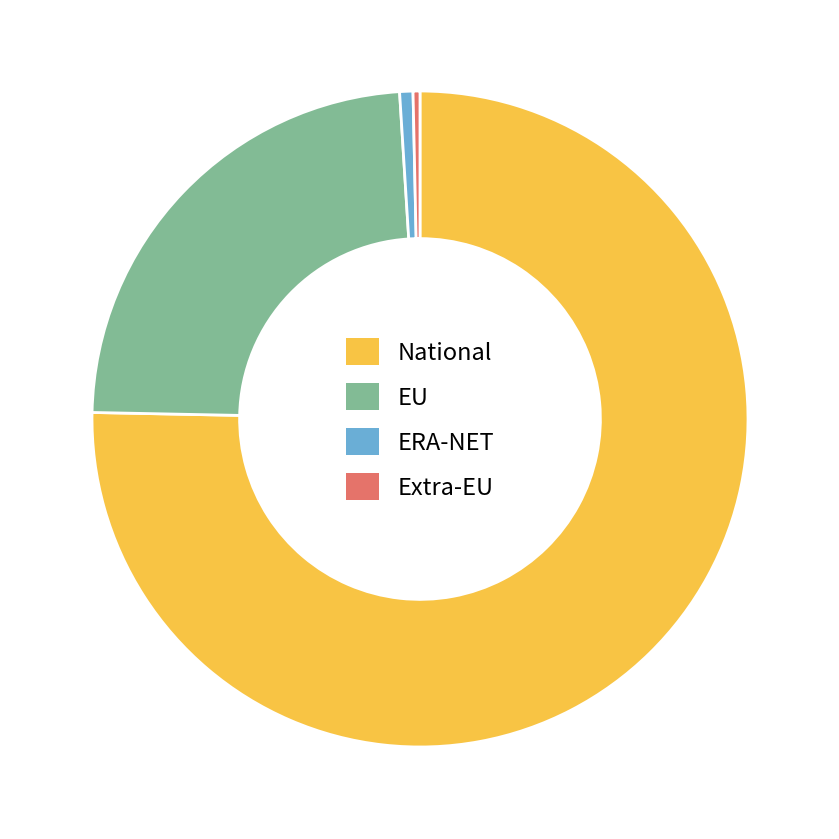

How many segments does this pie chart have?

4